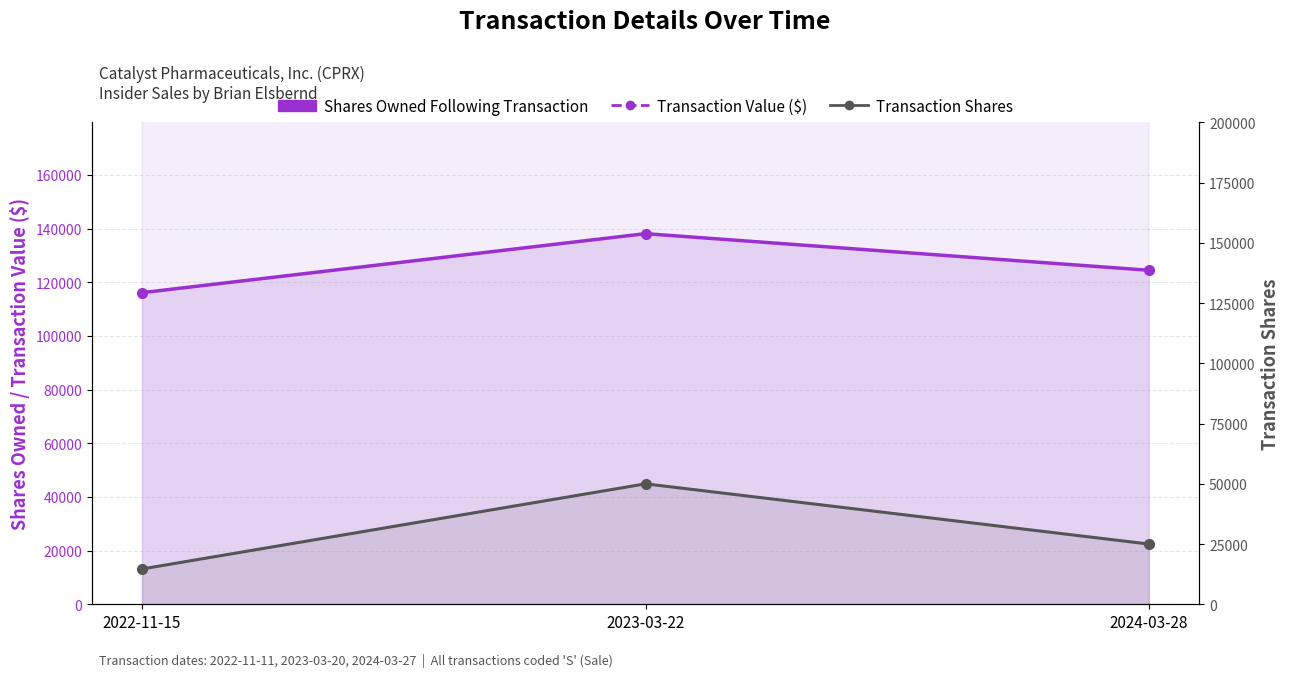

What is the value of the Shares Owned Following Transaction point at the 1st from the left?

116096